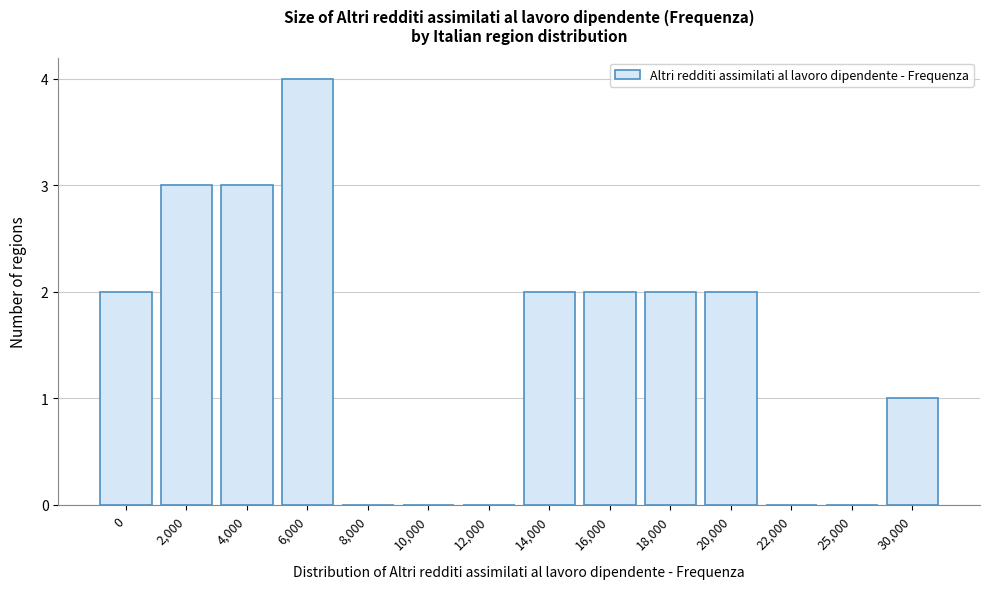

Reading left to right, transcribe all the data shown in this chart.

0=2	2,000=3	4,000=3	6,000=4	8,000=0	10,000=0	12,000=0	14,000=2	16,000=2	18,000=2	20,000=2	22,000=0	25,000=0	30,000=1